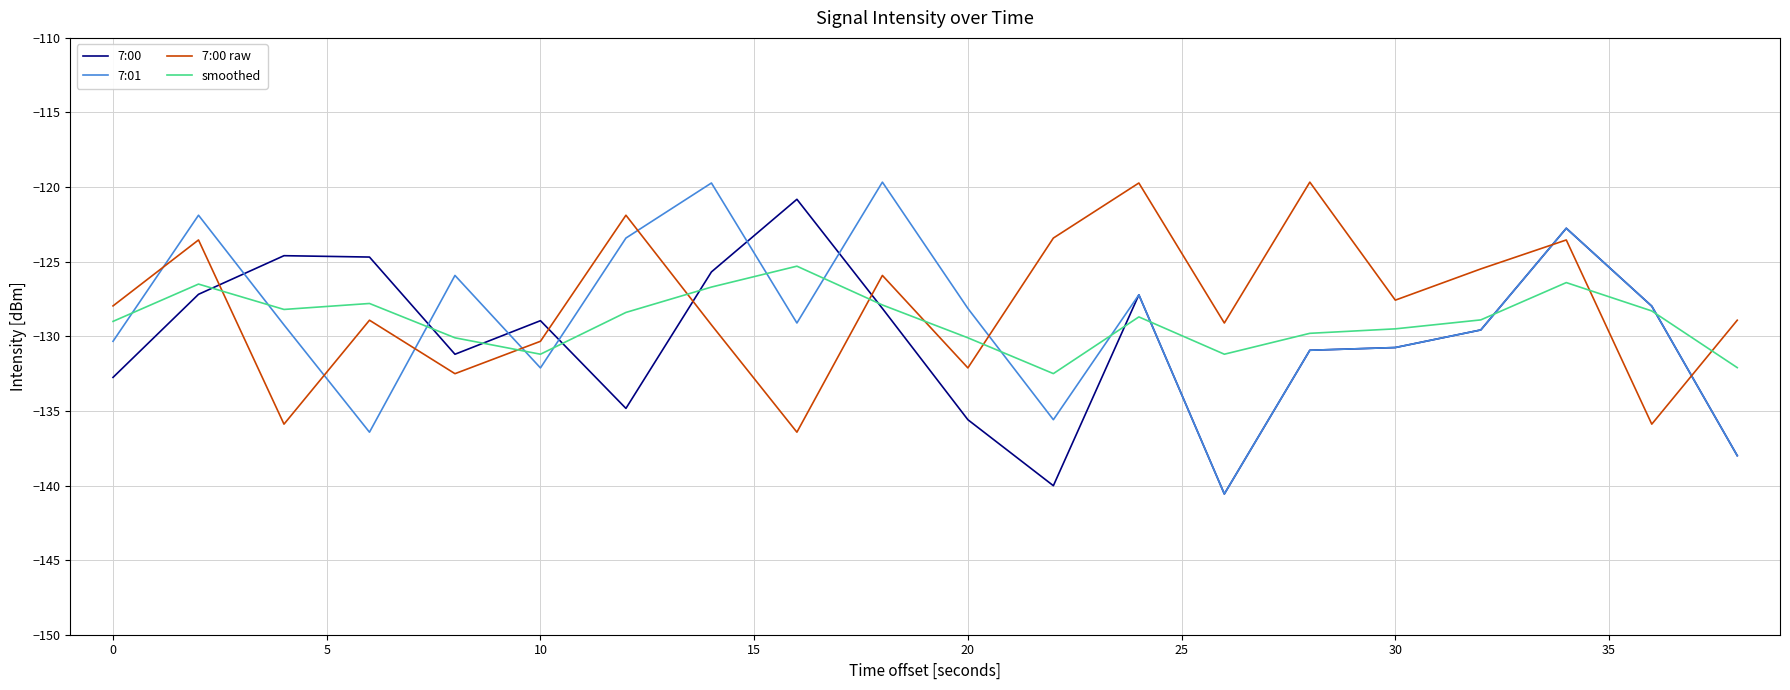

What is the maximum value shown in the chart?

-119.7